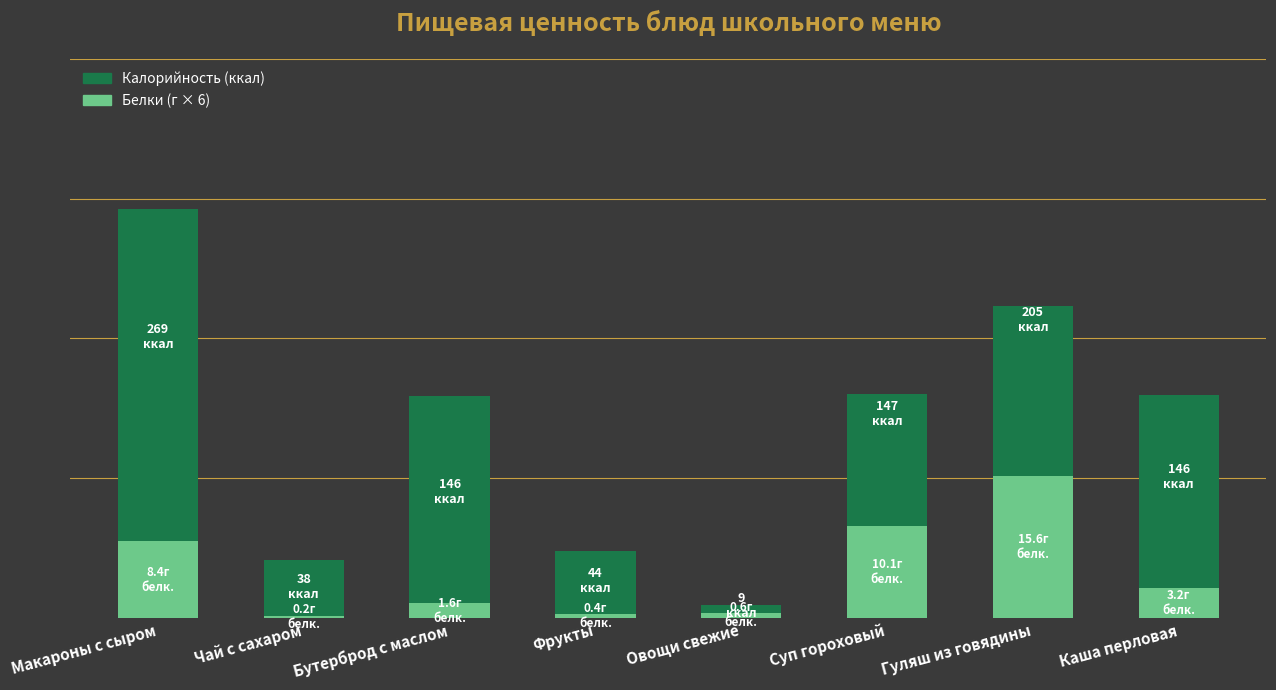

What is the difference between the second highest and second lowest values in the Белки (×6) series?

58.0